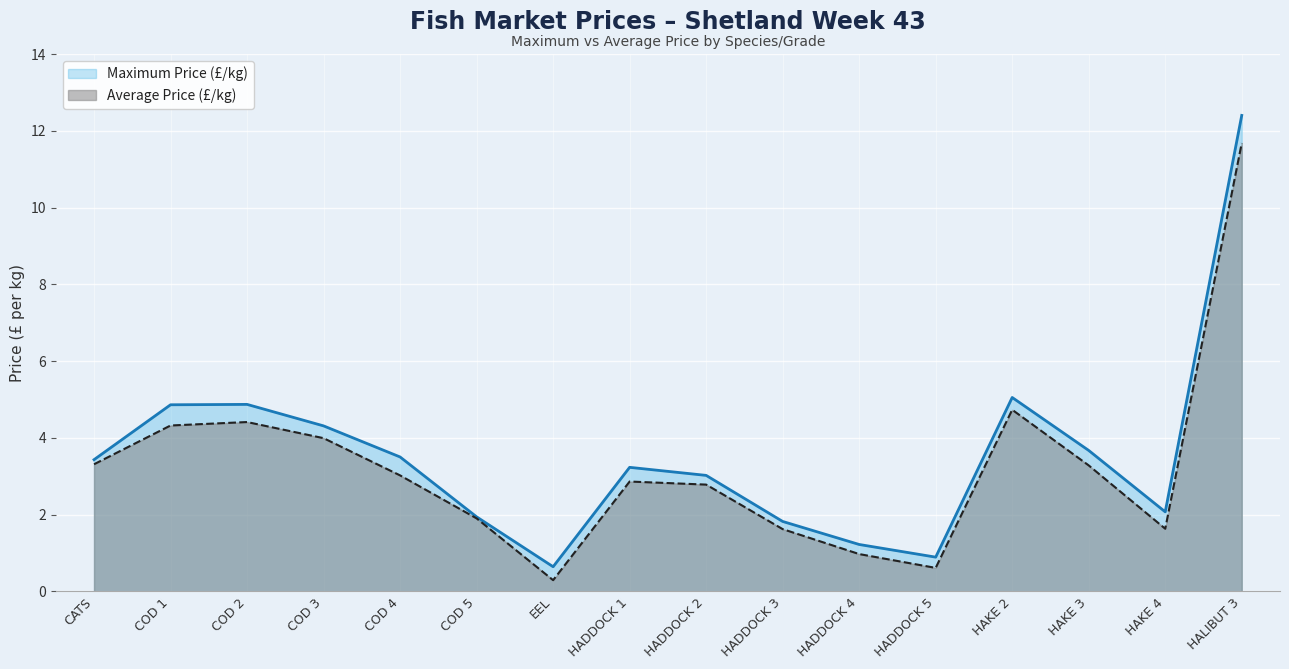

Reading left to right, list all the values displayed in this chart.

Maximum Price (£/kg): 3.4	4.9	4.9	4.3	3.5	1.9	0.6	3.2	3.0	1.8	1.2	0.9	5.0	3.7	2.1	12.4
Average Price (£/kg): 3.3	4.3	4.4	4.0	3.0	1.9	0.3	2.9	2.8	1.6	1.0	0.6	4.7	3.3	1.6	11.7